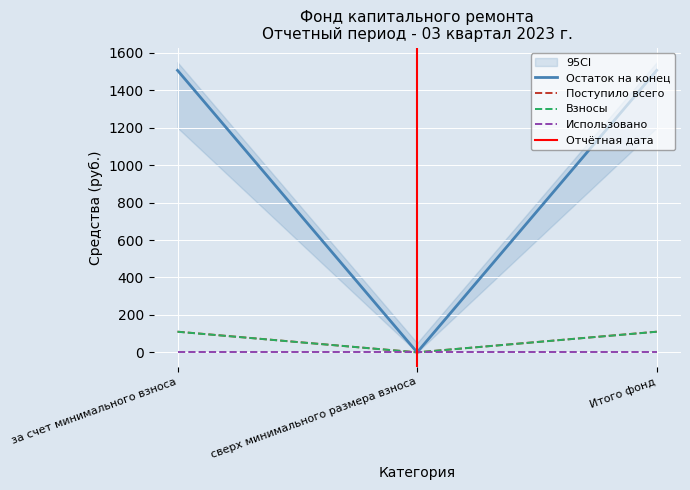

Which category has the lowest value in the Поступило всего series?

сверх минимального размера взноса